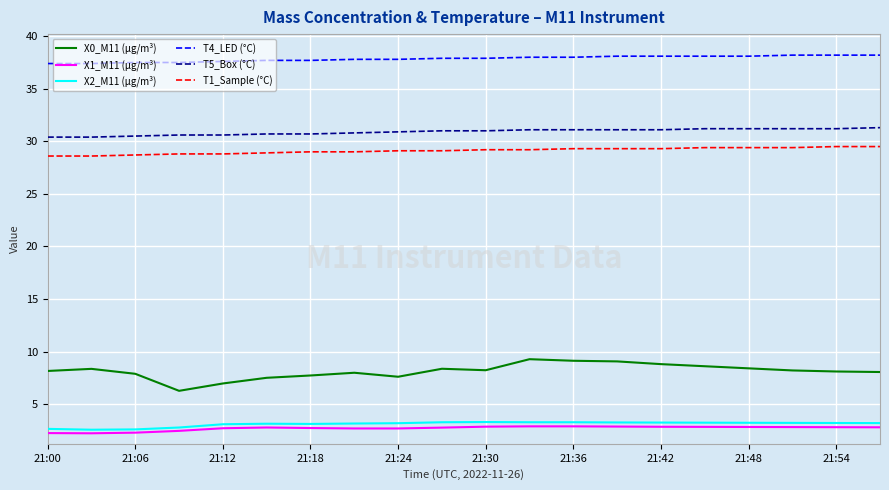

Which series has the widest spread of values?

X0_M11 (μg/m³)